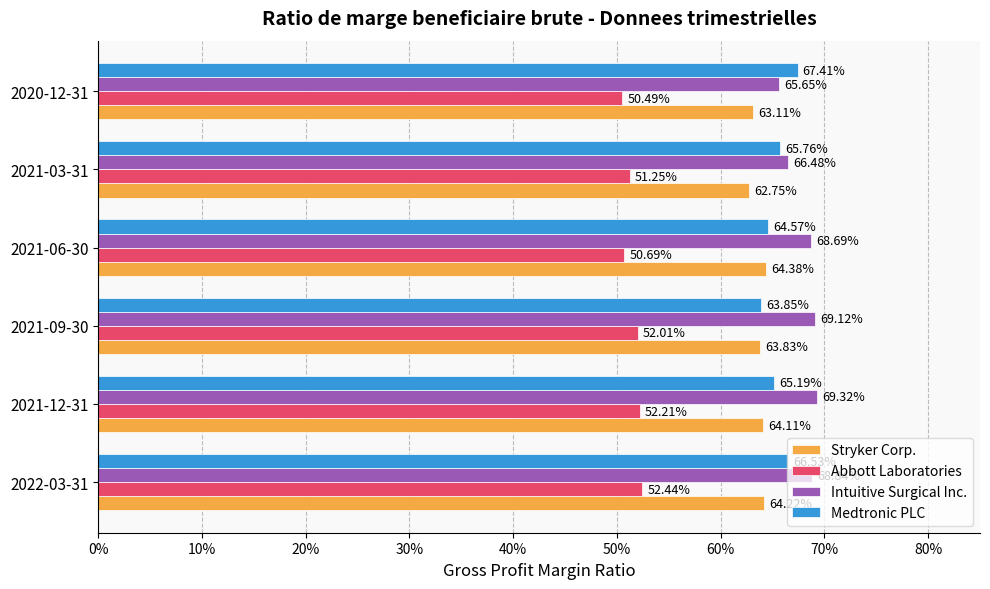

What is the minimum value for Intuitive Surgical Inc.?

0.7